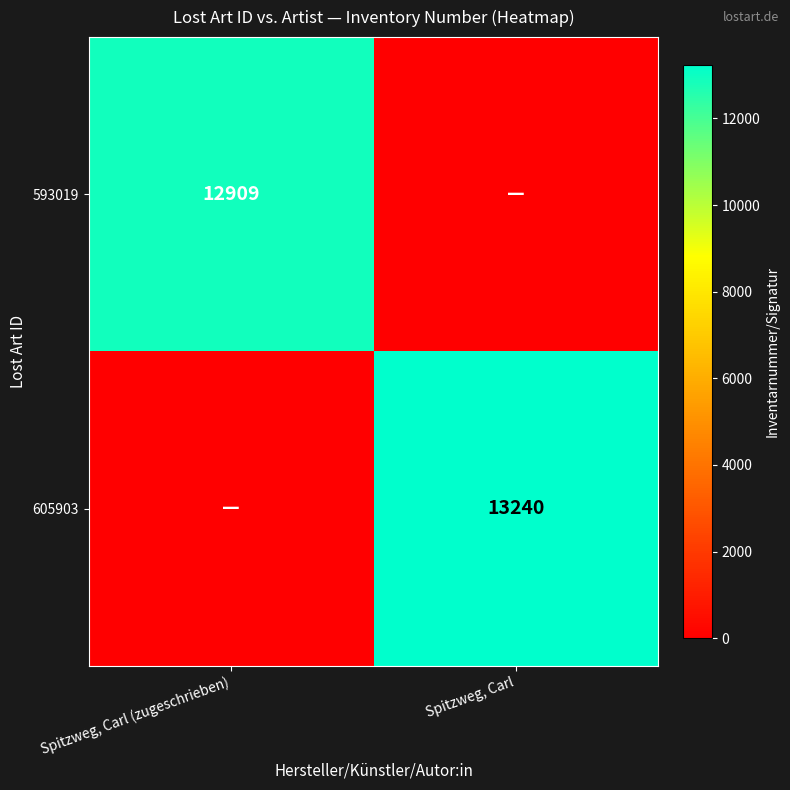

The value of 593019 at Spitzweg, Carl (zugeschrieben) is 12909. True or false?

True